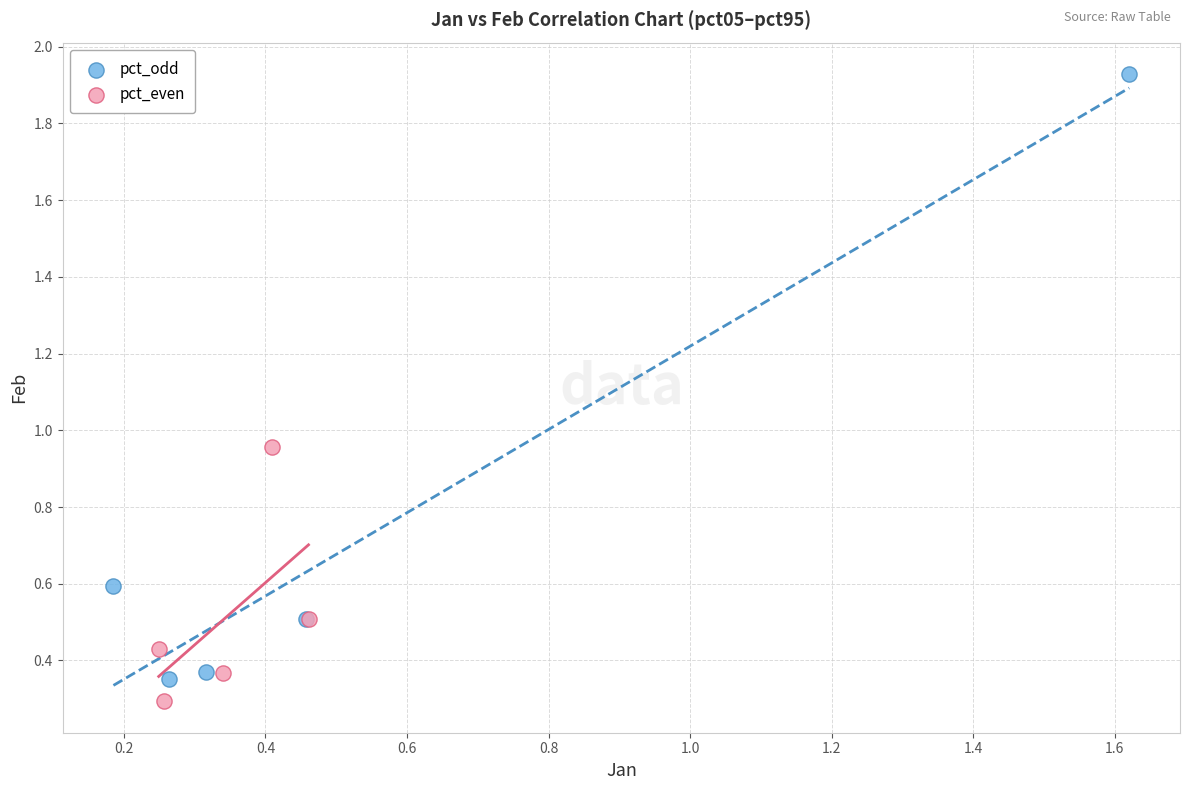

Which series has the widest spread of Y values?

pct_odd